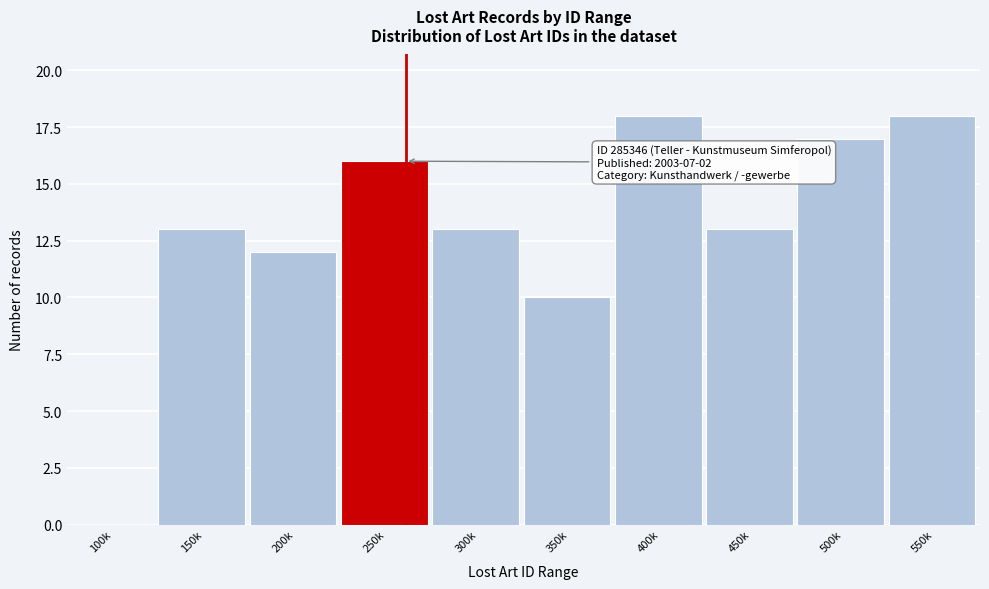

Reading left to right, transcribe all the data shown in this chart.

100k=0	150k=13	200k=12	250k=16	300k=13	350k=10	400k=18	450k=13	500k=17	550k=18